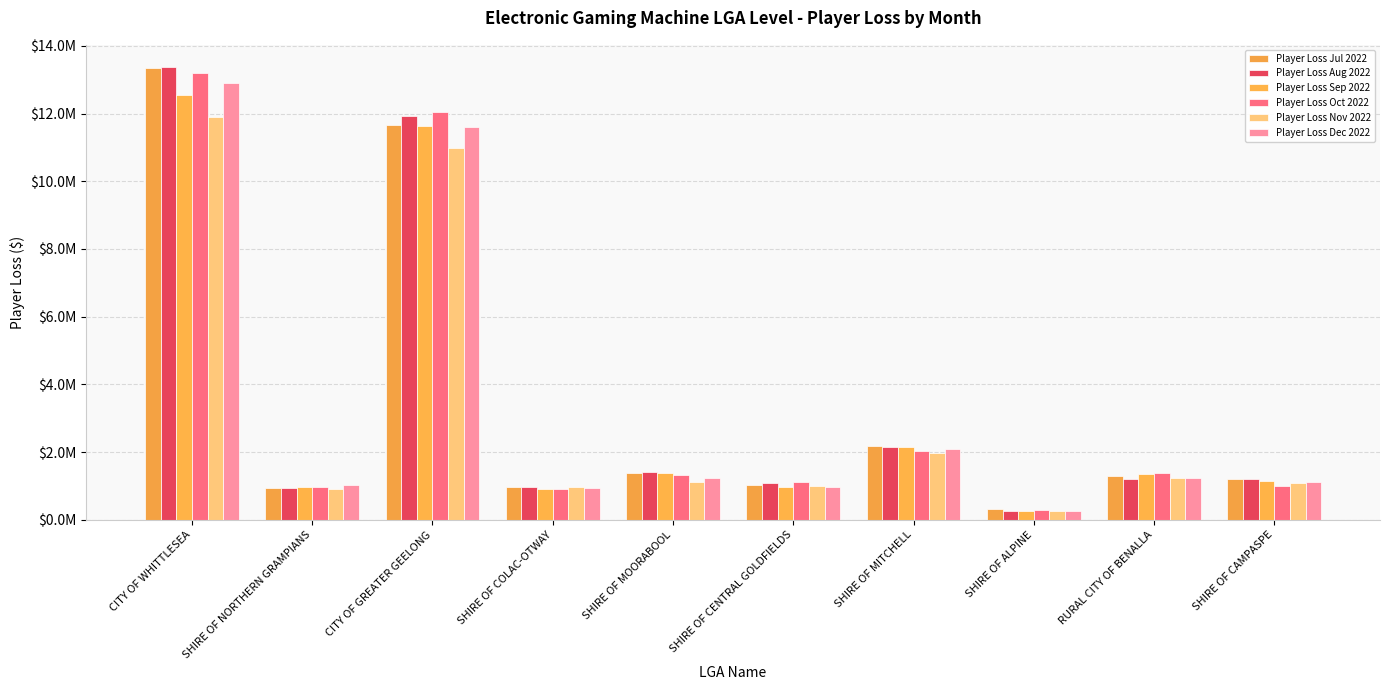

The Player Loss Aug 2022 series shows 15803862.0 at CITY OF GREATER GEELONG. True or false?

False